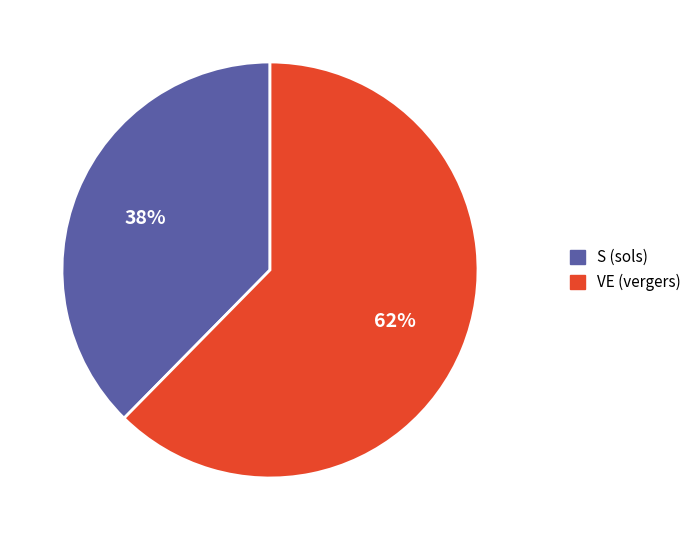

Which category has the biggest portion of the pie?

VE (vergers)